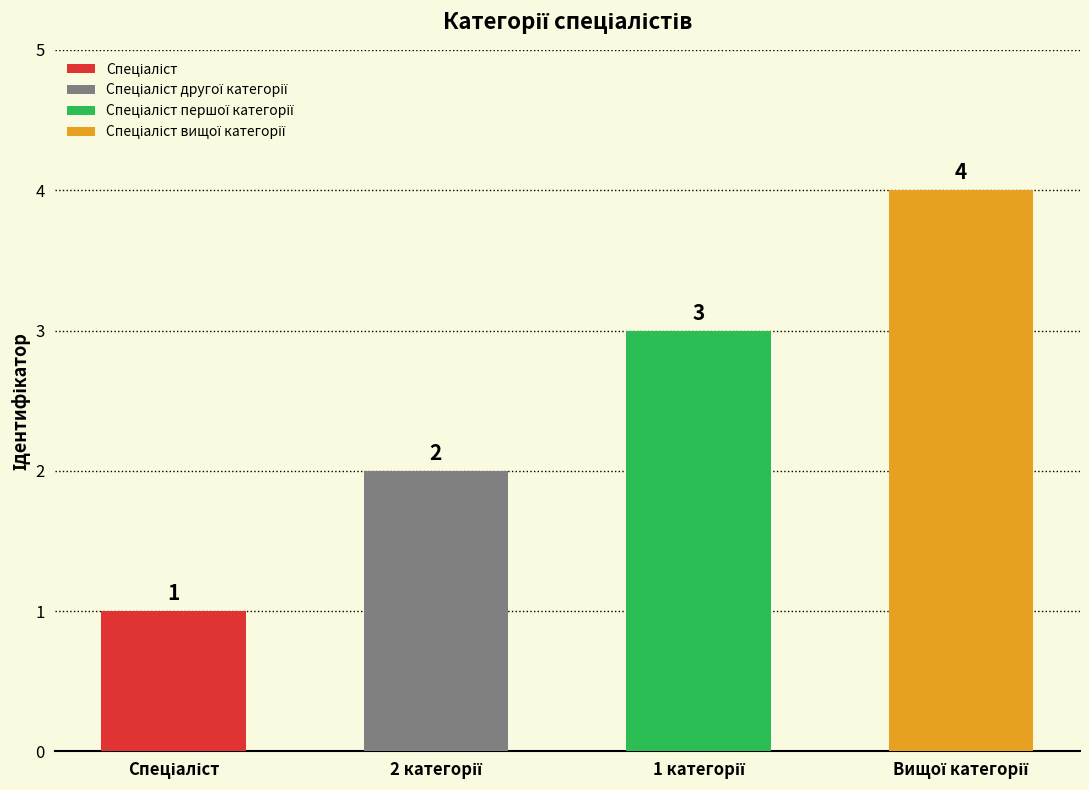

What is the ratio of the value at Спеціаліст вищої категорії to the value at Спеціаліст?

4.0